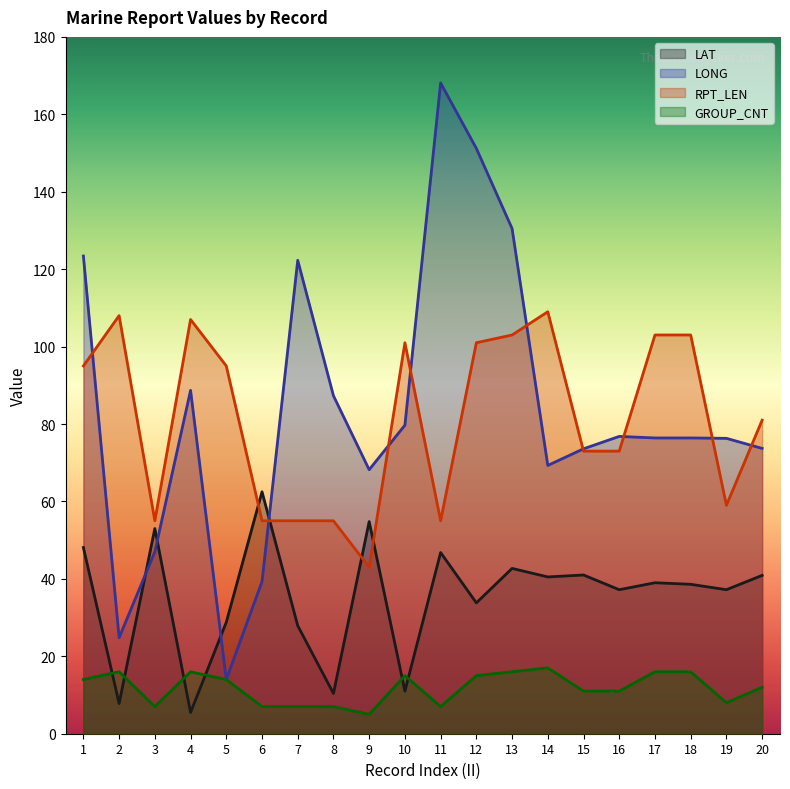

What is the lowest value of the RPT_LEN series?

43.0